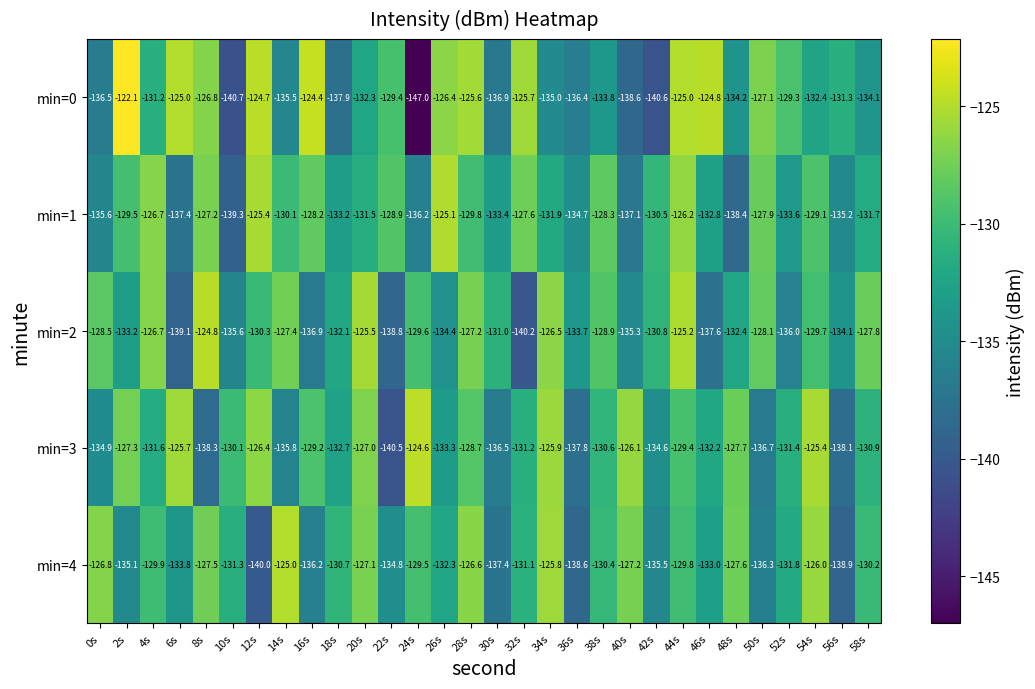

At which category is the sum across all series the highest?

44s